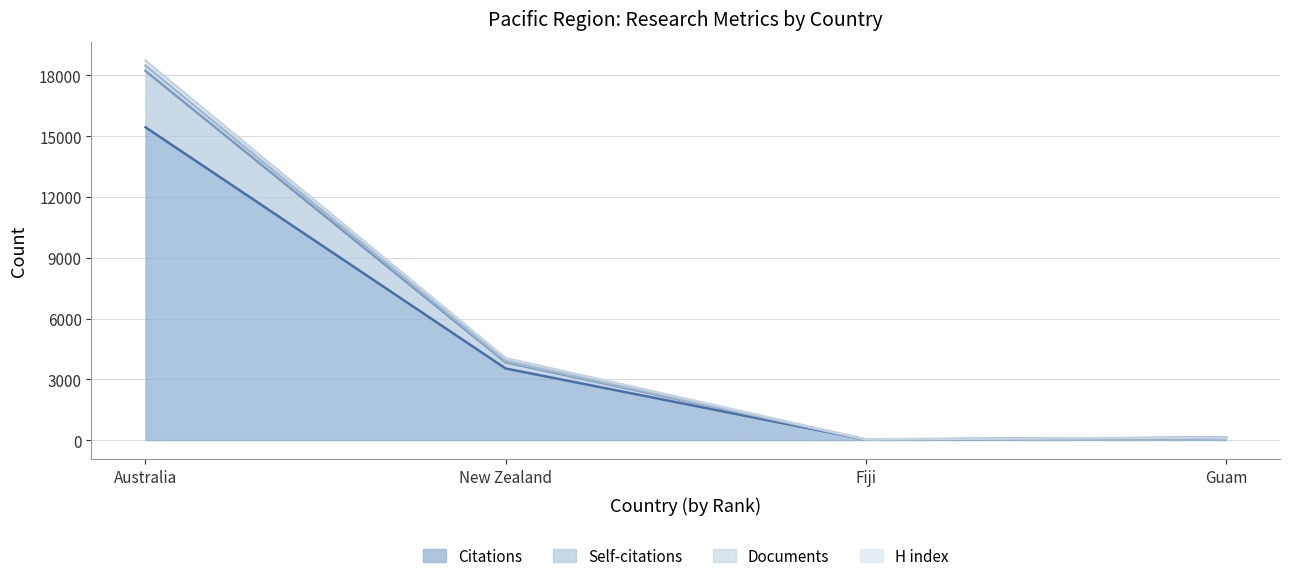

Does the chart display data point markers on the line(s)?

No